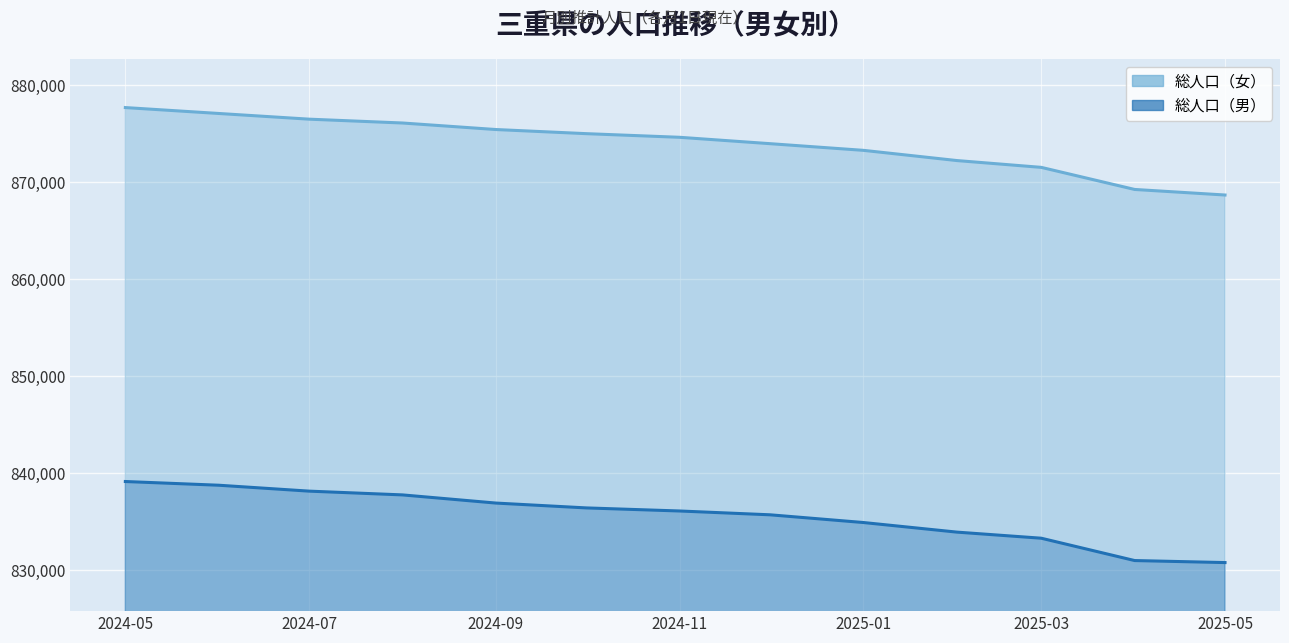

At which category is the sum across all series the highest?

2024-05